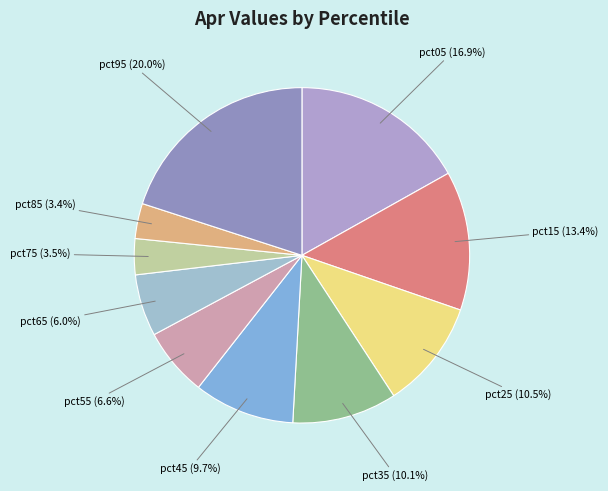

What percentage is the pct95 slice, to the nearest percent?

20%